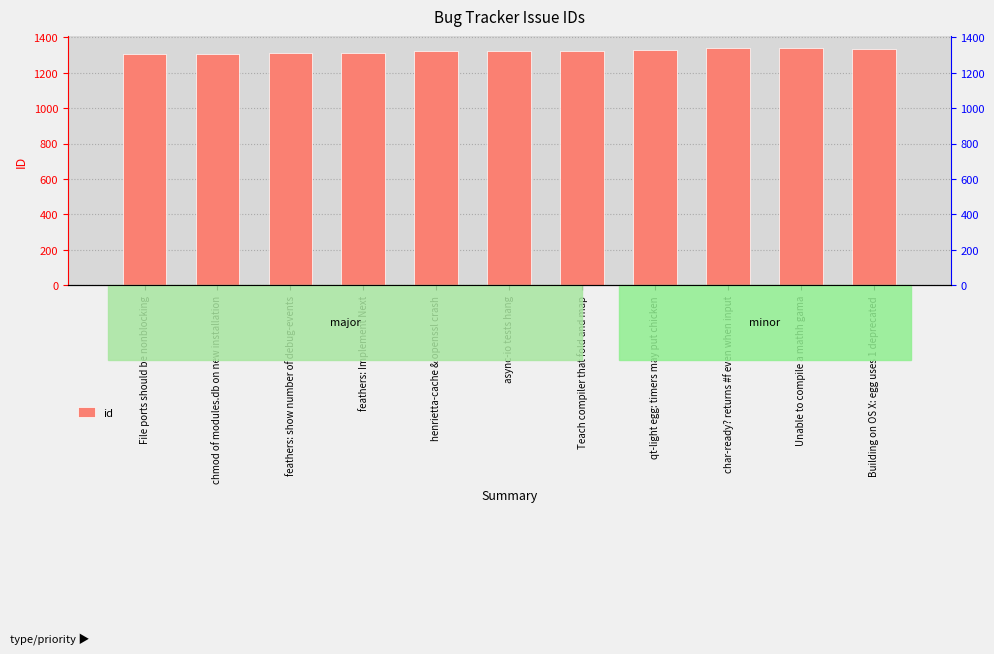

Is it true that the value at henrietta-cache & openssl crash is 434?

False